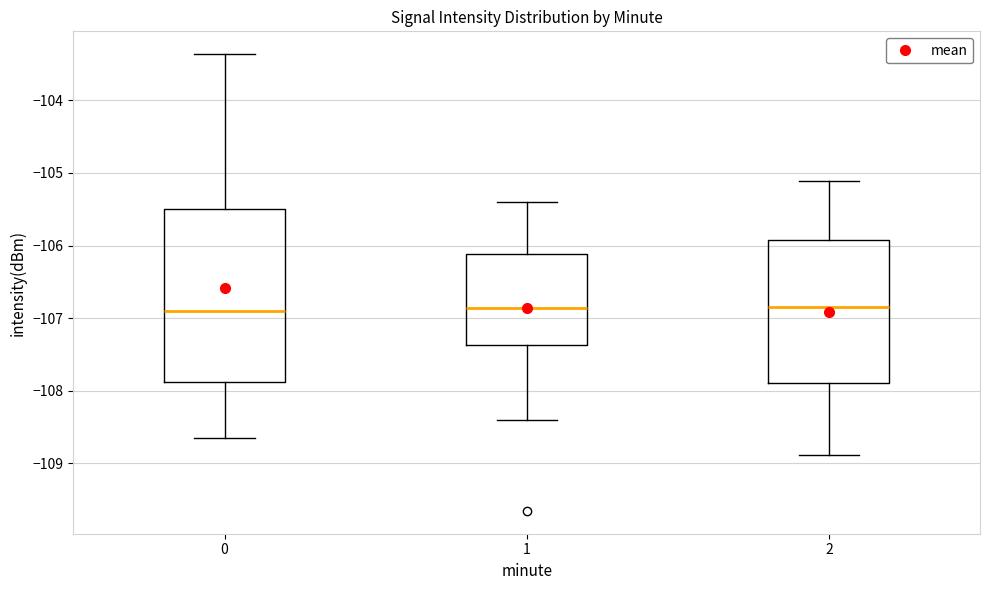

Which box is the tallest, from its lower edge to its upper edge?

0